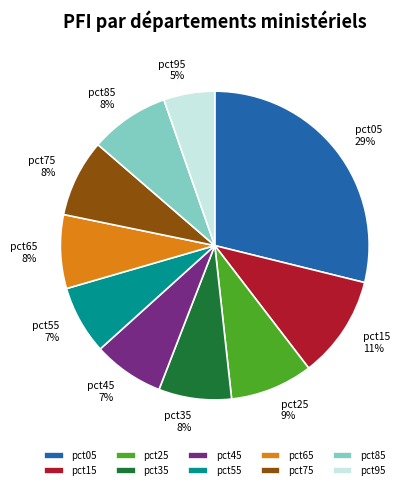

How many slices are in this pie chart?

10